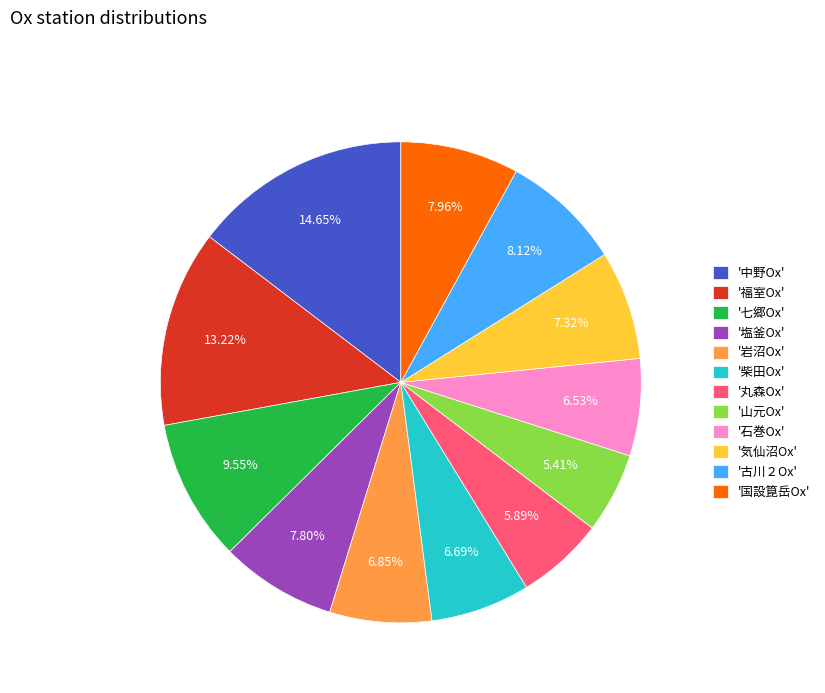

How many slices are in this pie chart?

12